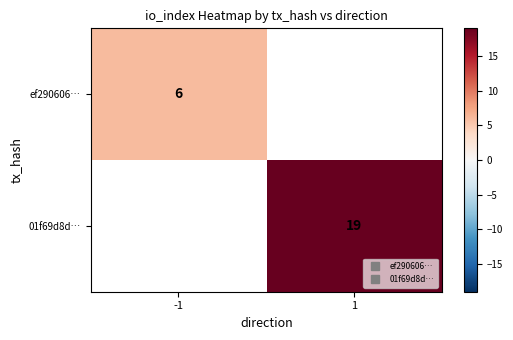

At how many categories does at least one series exceed 16?

1